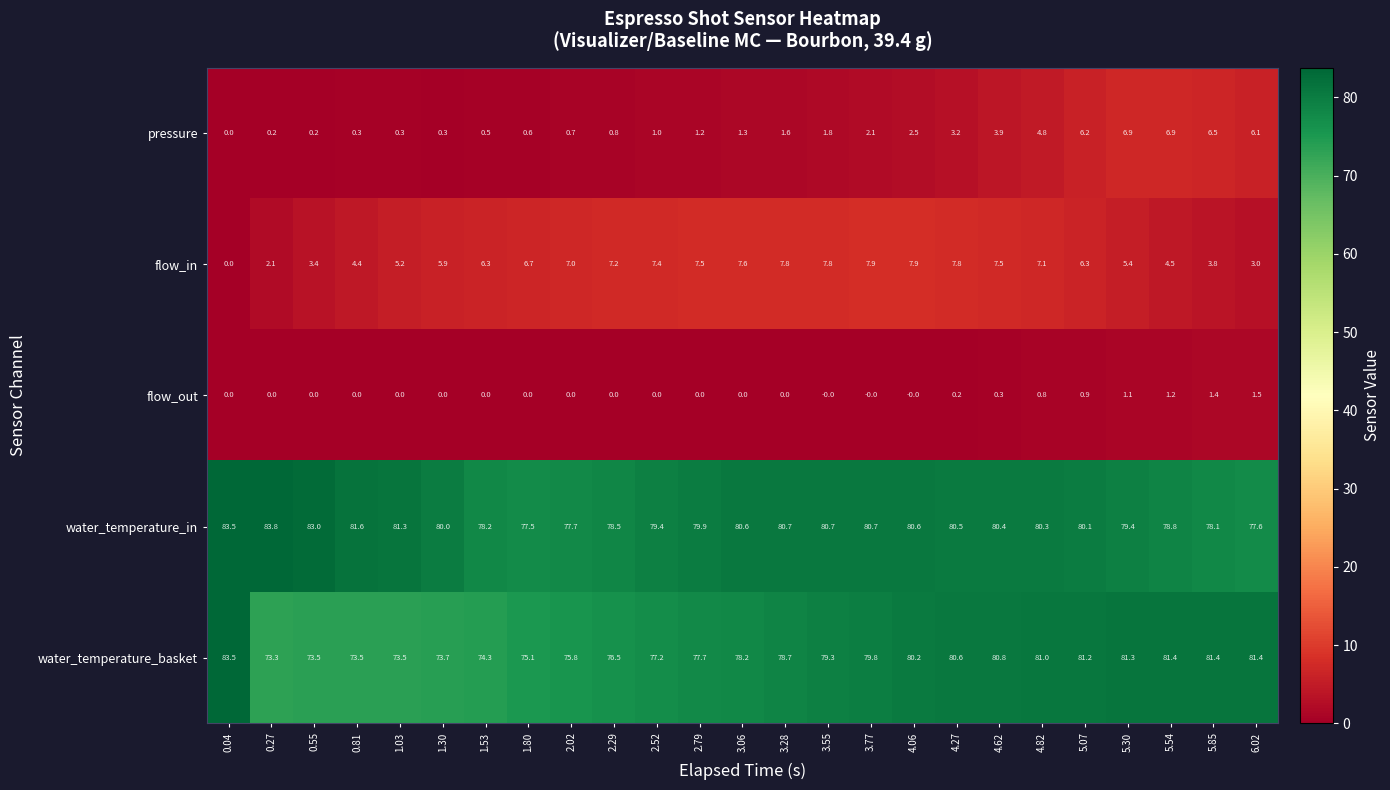

What is the average value of the water_temperature_in series?

80.1